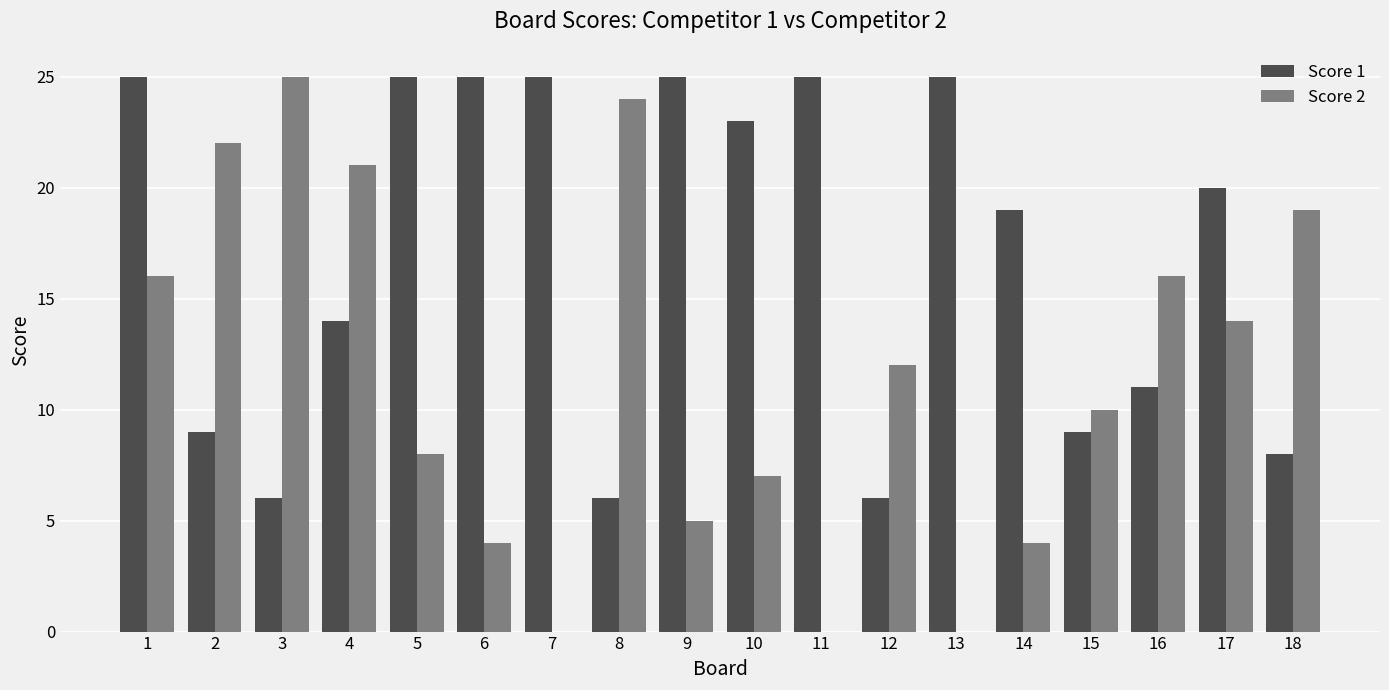

What are all the series names shown in the legend?

Score 1, Score 2